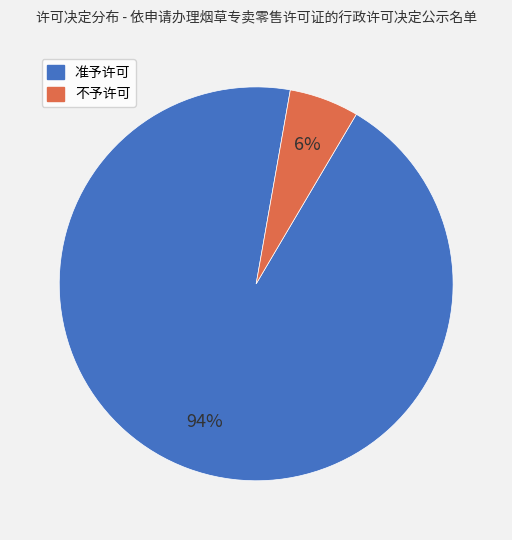

To the nearest percent, what percentage of the pie is 不予许可?

6%